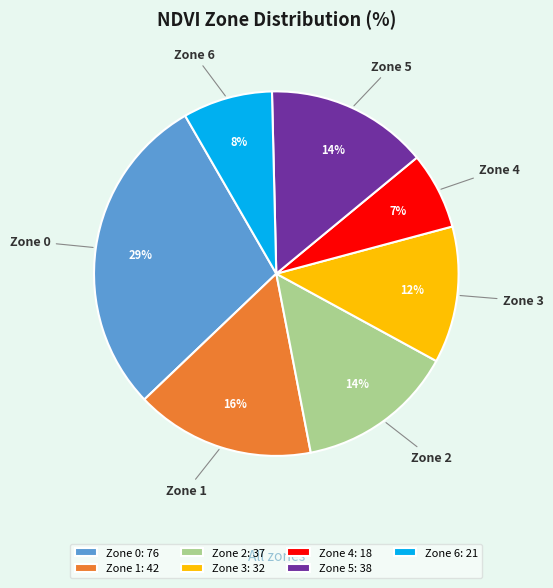

What is the ratio of the value at Zone 2 to the value at Zone 0?

0.5